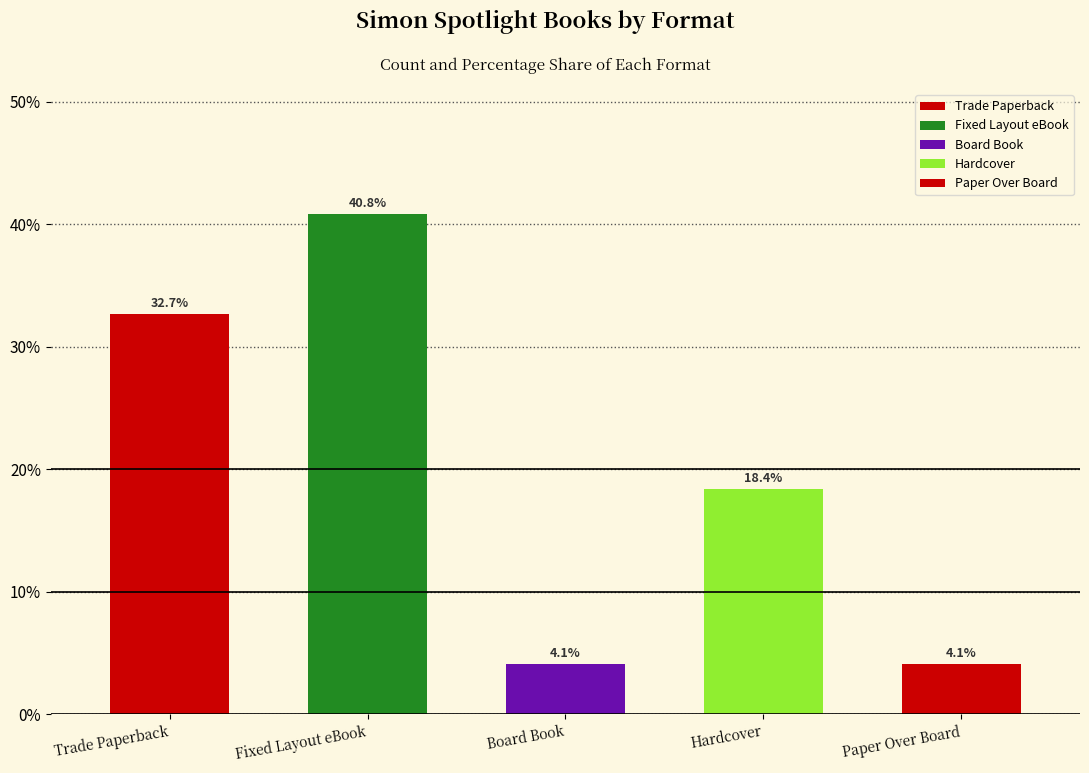

Reading left to right, list all the values displayed in this chart.

Trade Paperback=32.7	Fixed Layout eBook=40.8	Board Book=4.1	Hardcover=18.4	Paper Over Board=4.1